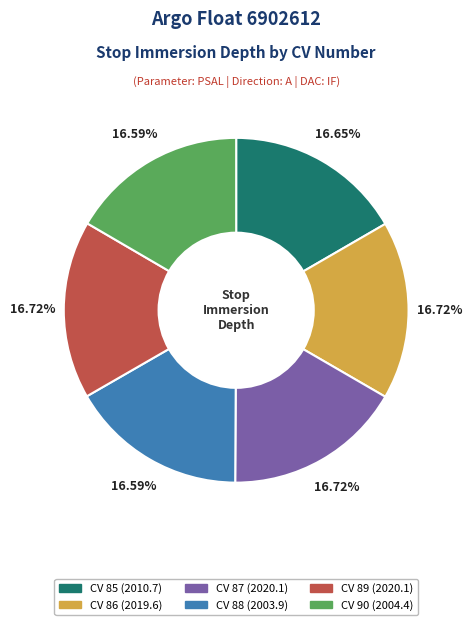

Does any single category account for the majority?

No